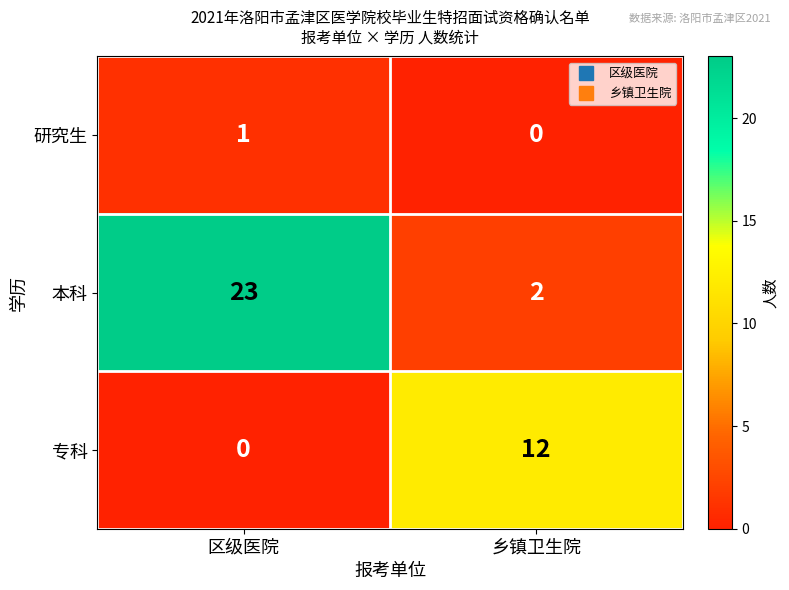

List the series in order of their overall mean, lowest first.

研究生, 专科, 本科